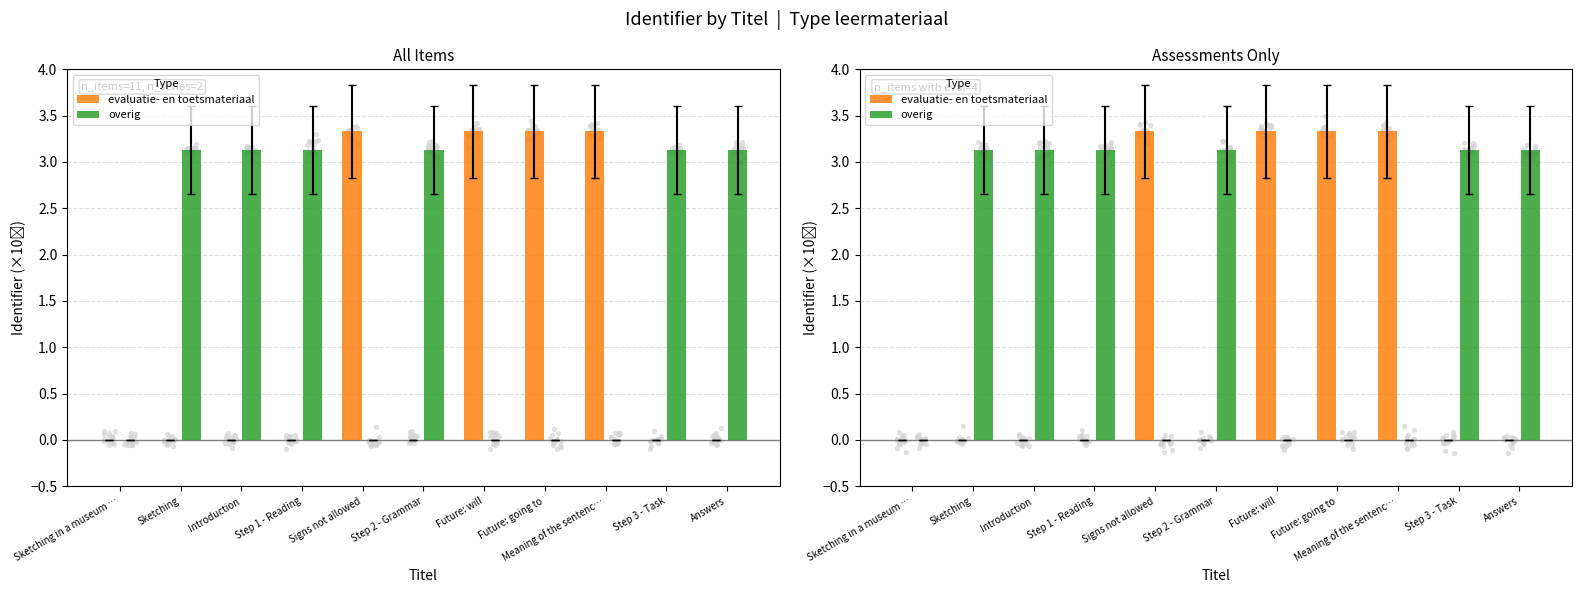

Which series contains the lowest Y value?

evaluatie- en toetsmateriaal